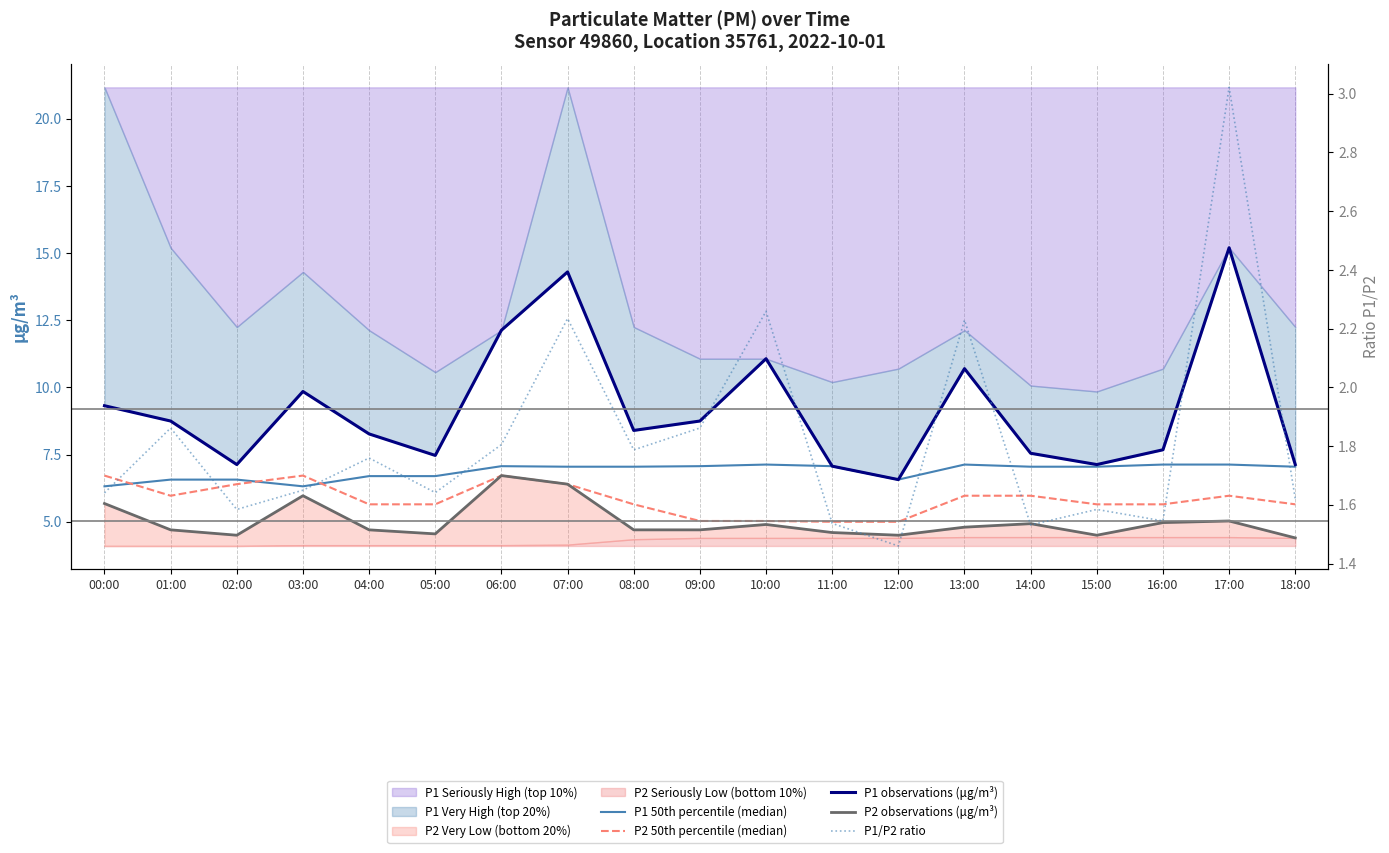

What is the spread (max minus min) of values at 09:00?

6.9